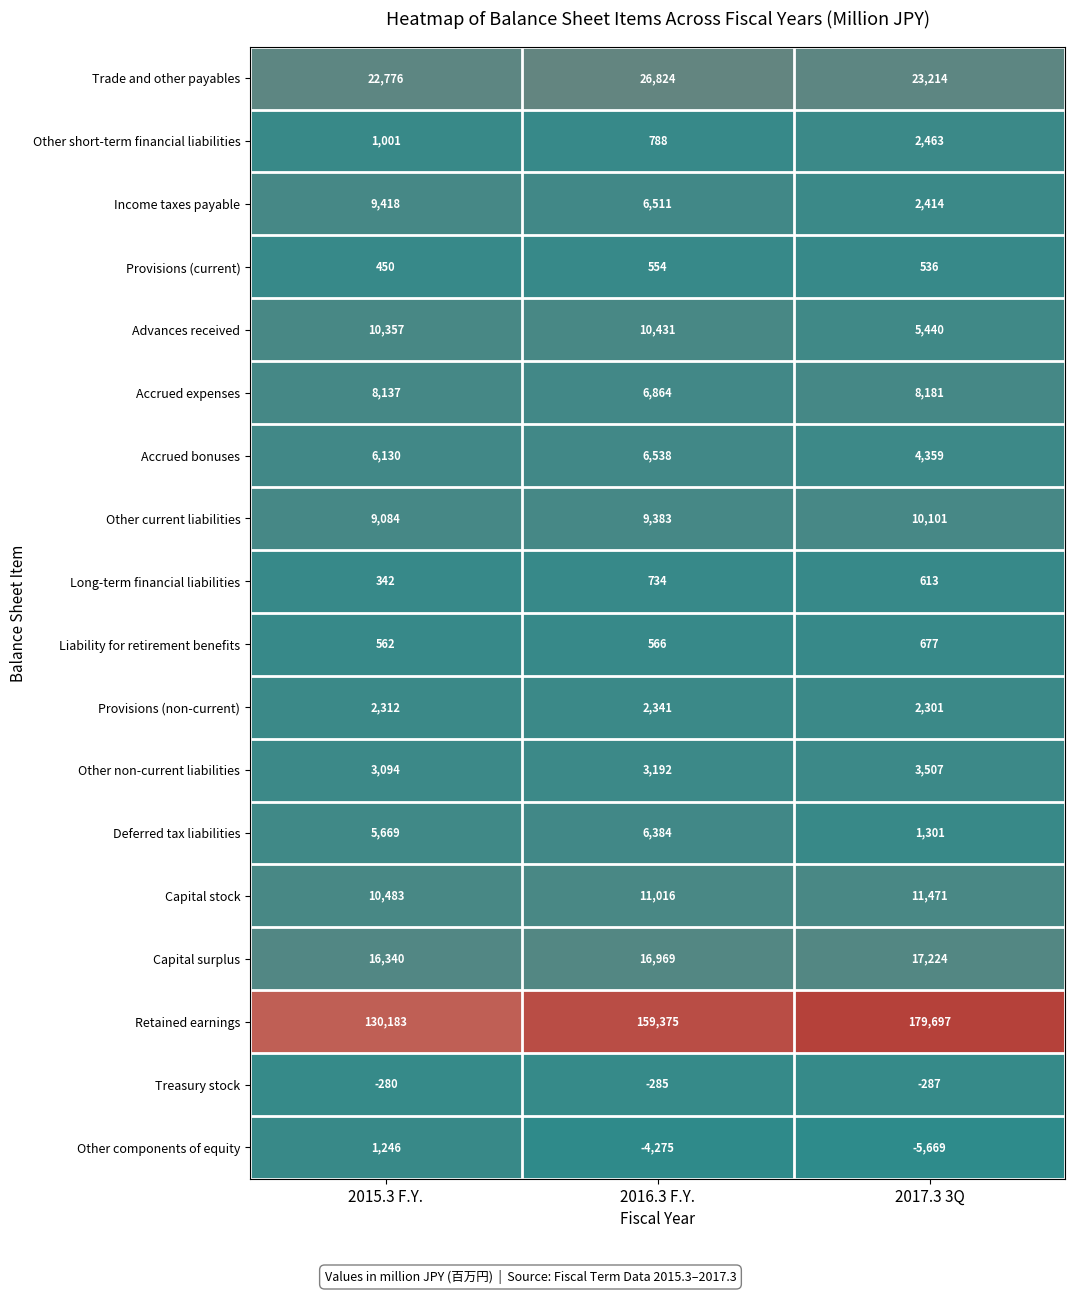

What value does the Deferred tax liabilities series have at 2015.3 F.Y., to the nearest 100?

5700